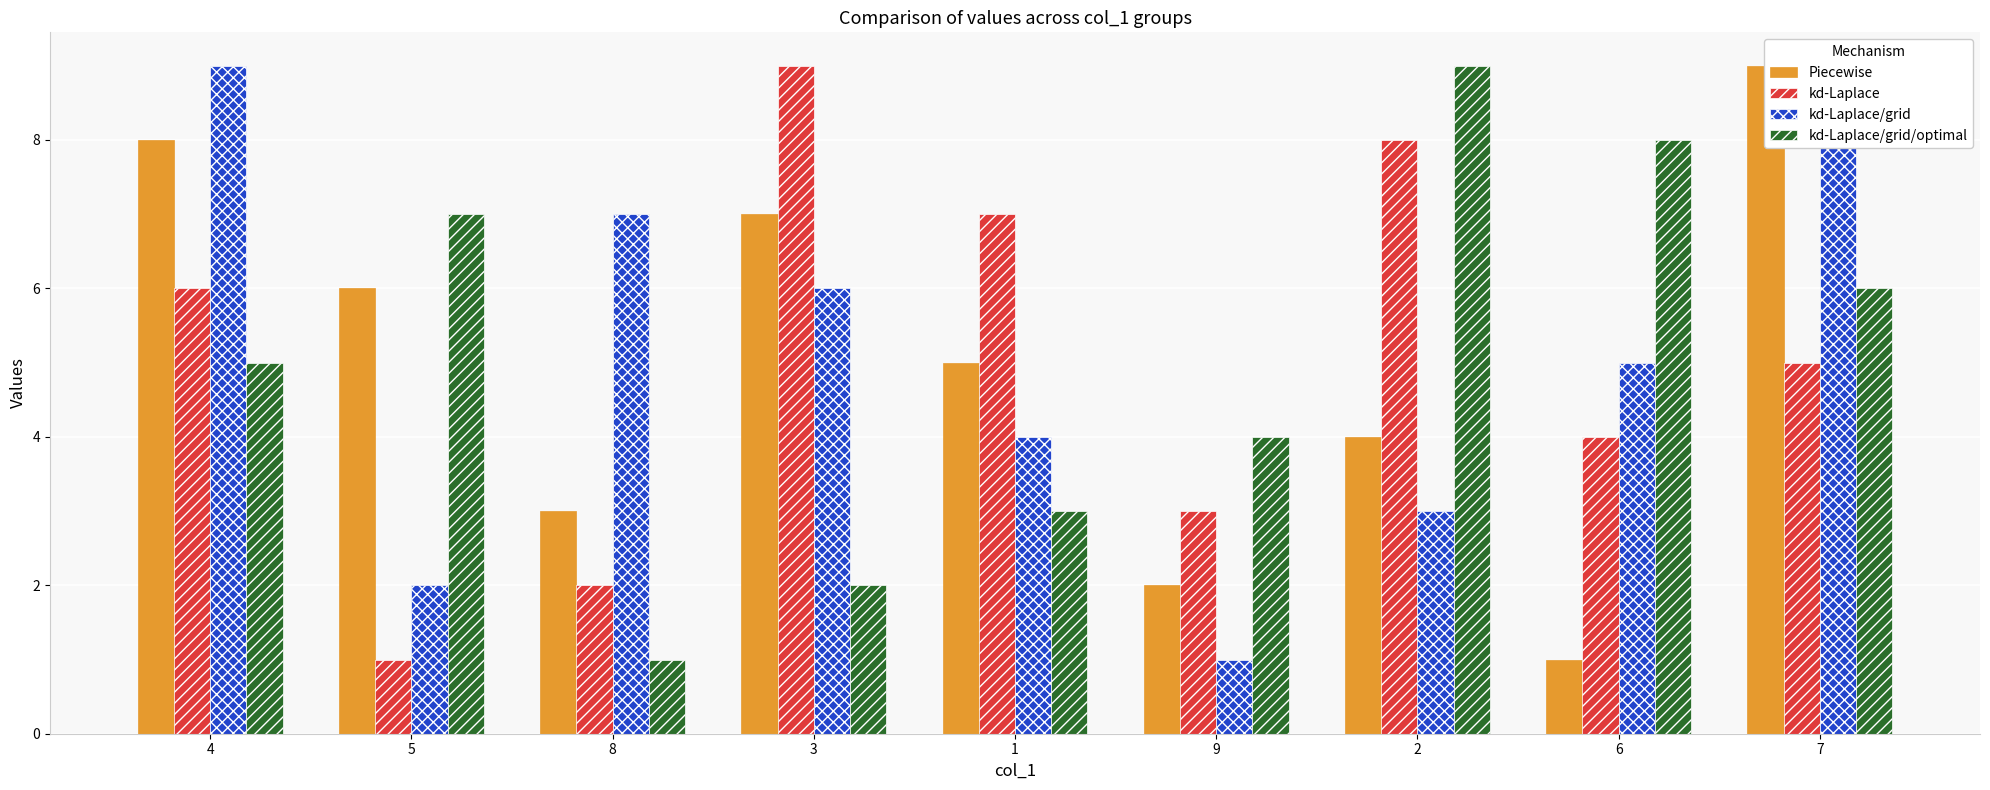

What is the average value of the kd-Laplace/grid series?

5